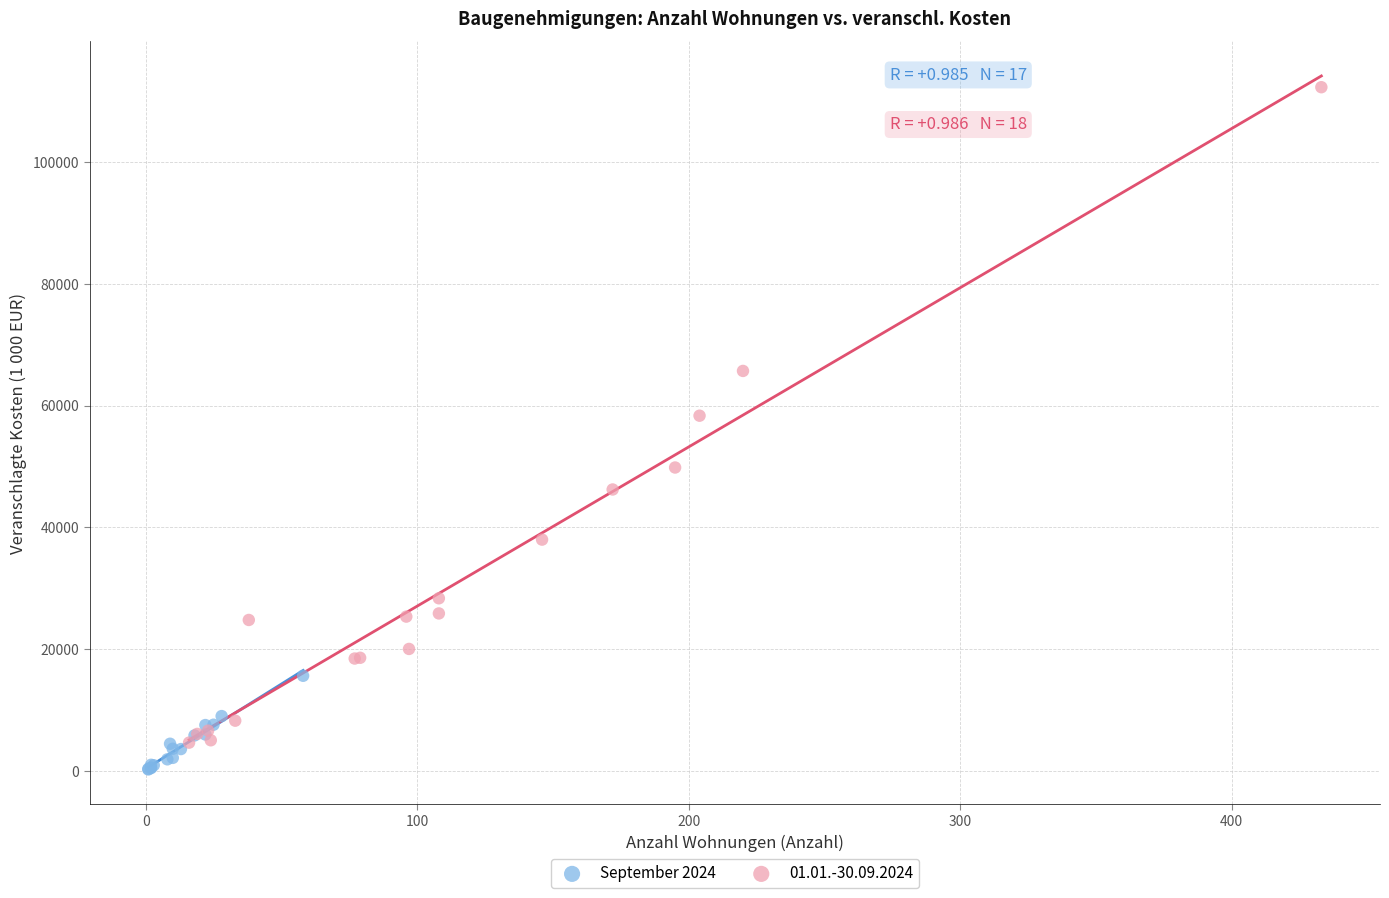

Which series contains the highest Y value?

01.01.-30.09.2024